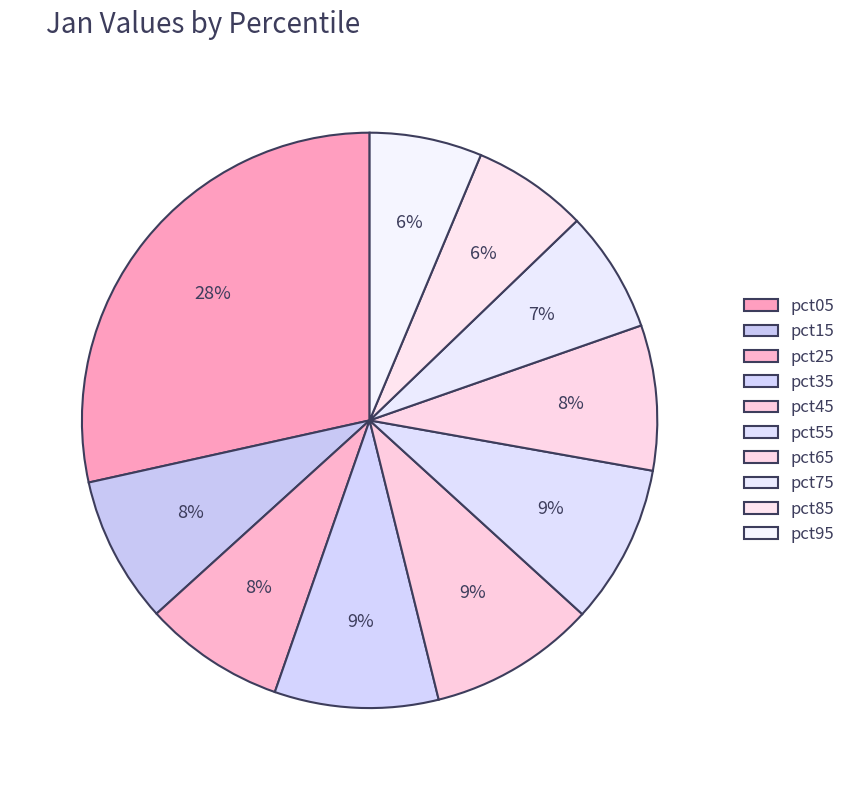

How many segments does this pie chart have?

10